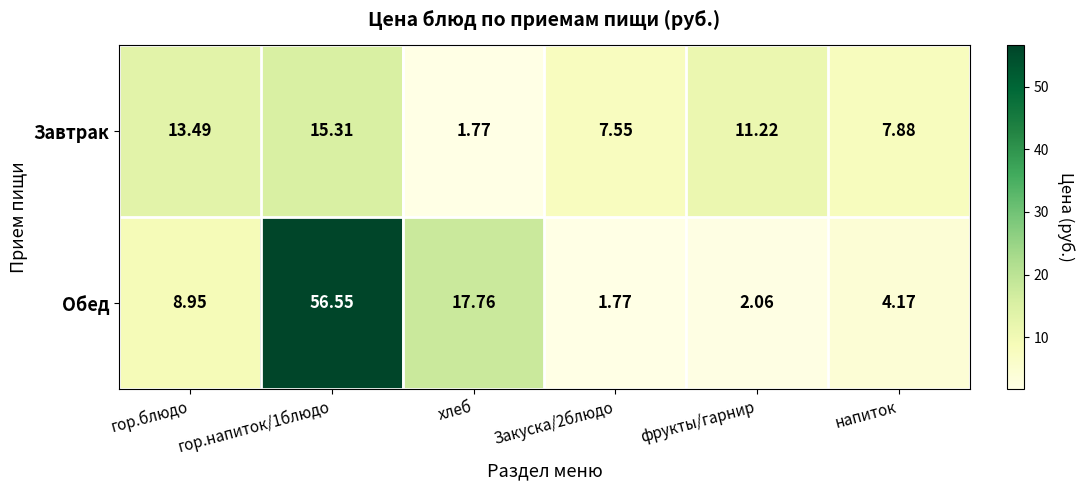

At напиток, list the series in order from smallest to largest.

Обед, Завтрак